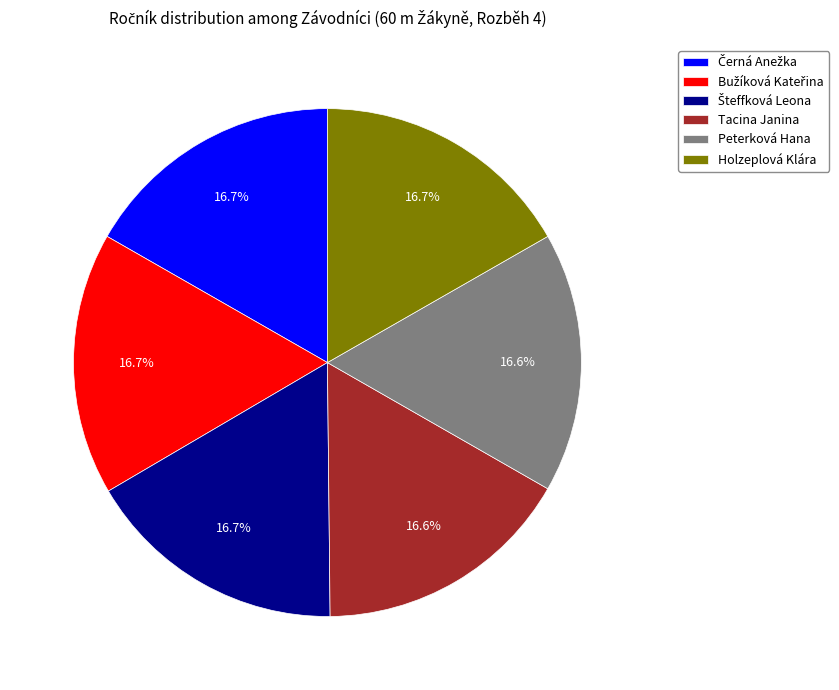

How many segments does this pie chart have?

6